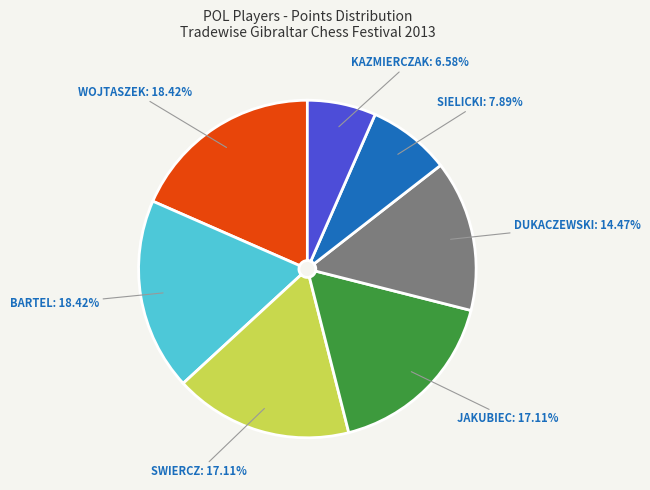

Is there any slice that represents more than half of the pie?

No